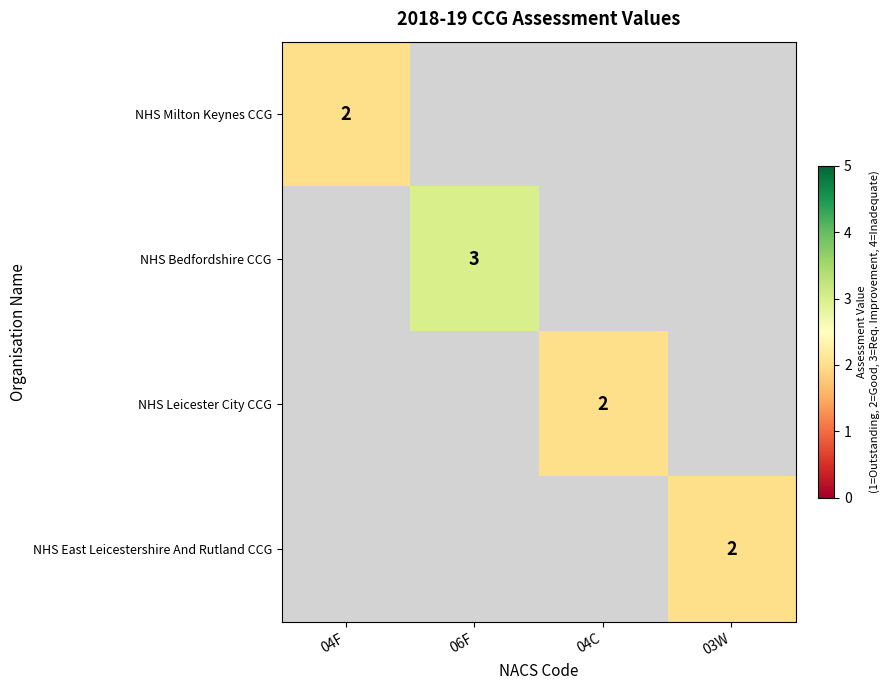

Is it true that NHS Milton Keynes CCG equals 0 at 04F?

False